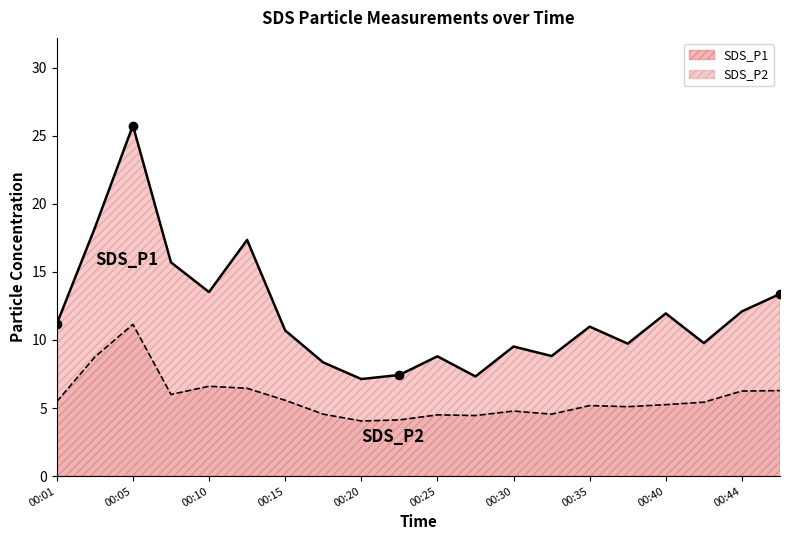

List the labels in order of SDS_P2 value, smallest first.

00:20, 00:22, 00:27, 00:25, 00:18, 00:32, 00:30, 00:37, 00:35, 00:40, 00:42, 00:01, 00:15, 00:08, 00:44, 00:47, 00:13, 00:10, 00:03, 00:05